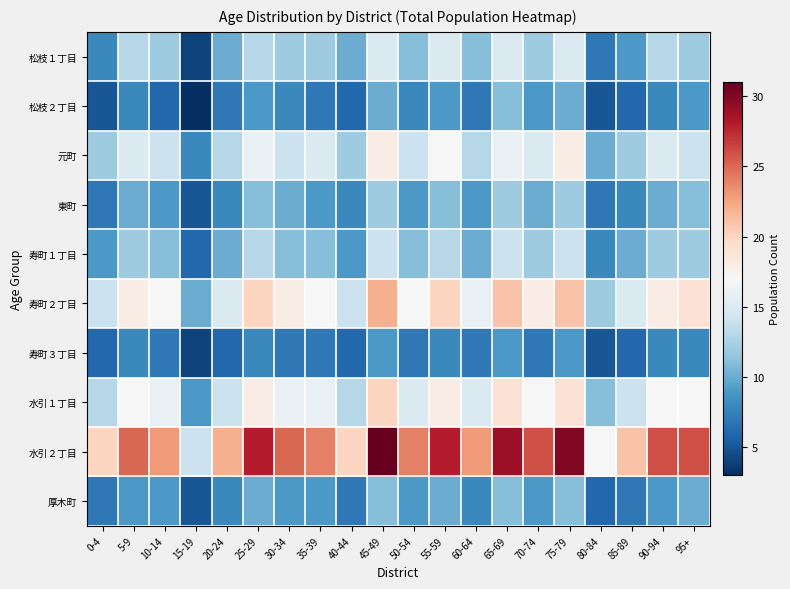

Which series changed the most between 5-9 and 55-59?

水引２丁目